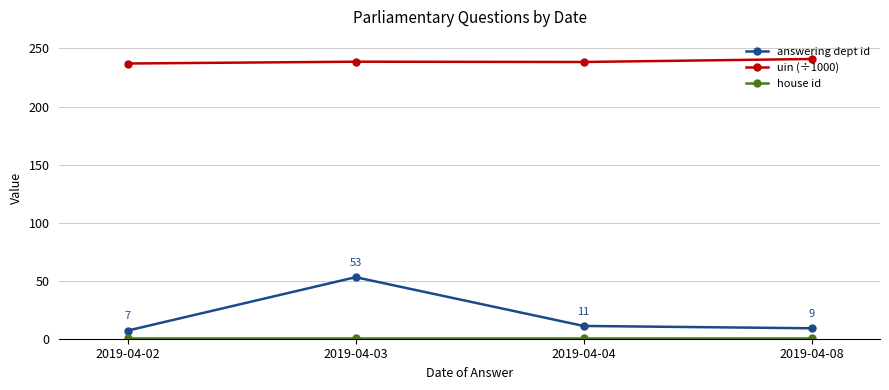

How many interior local peaks does the answering dept id series have?

1